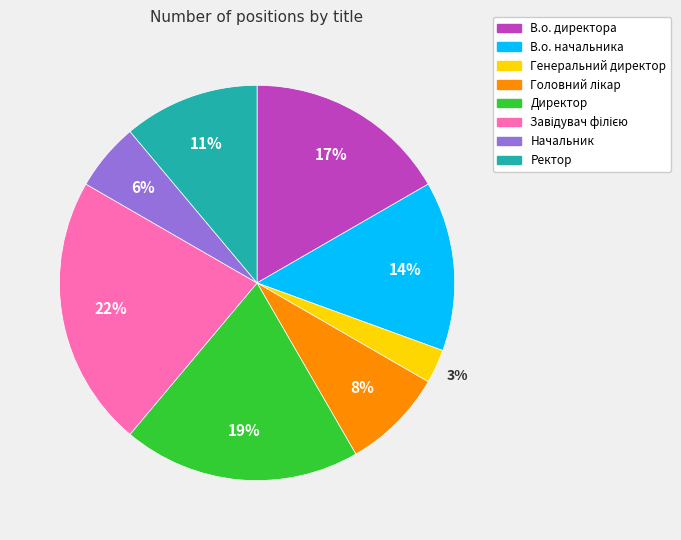

How many segments does this pie chart have?

8